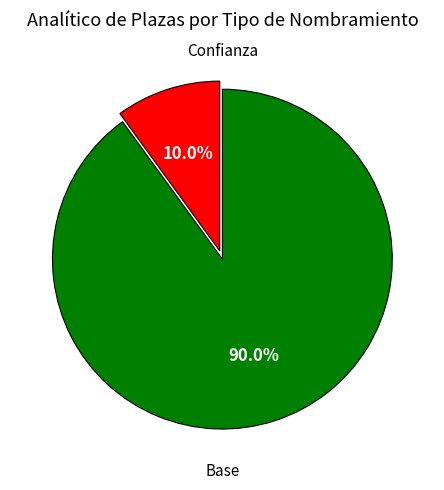

Is there a majority slice in this chart?

Yes